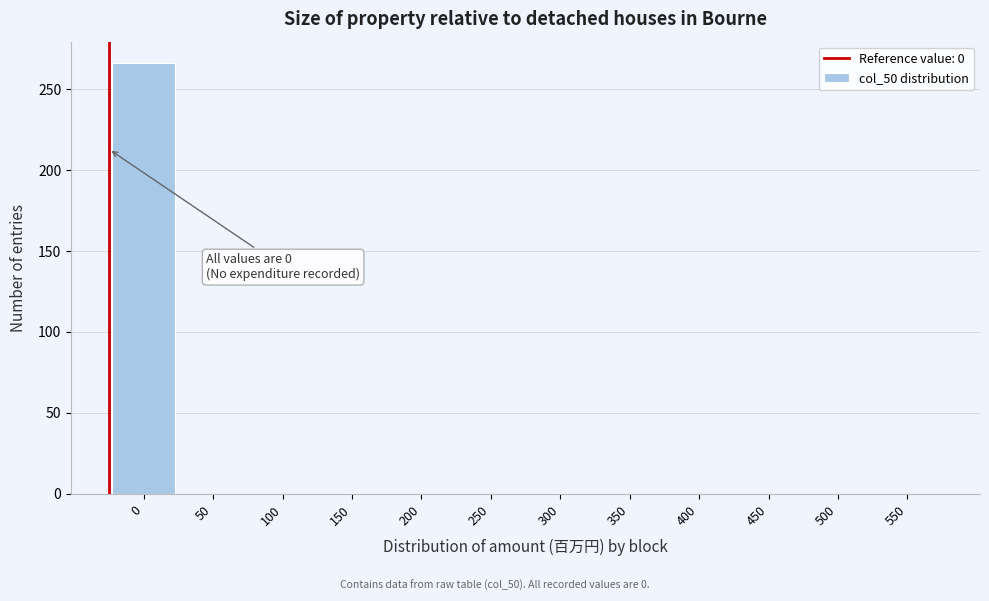

Reading left to right, transcribe all the data shown in this chart.

0=266	50=0	100=0	150=0	200=0	250=0	300=0	350=0	400=0	450=0	500=0	550=0